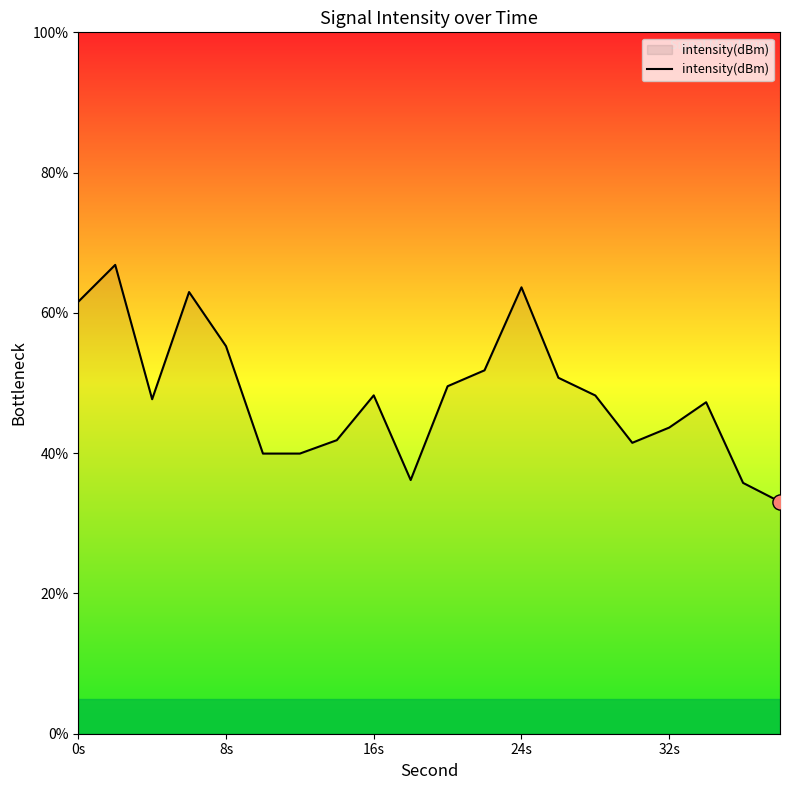

What is the smallest value displayed?

33.1